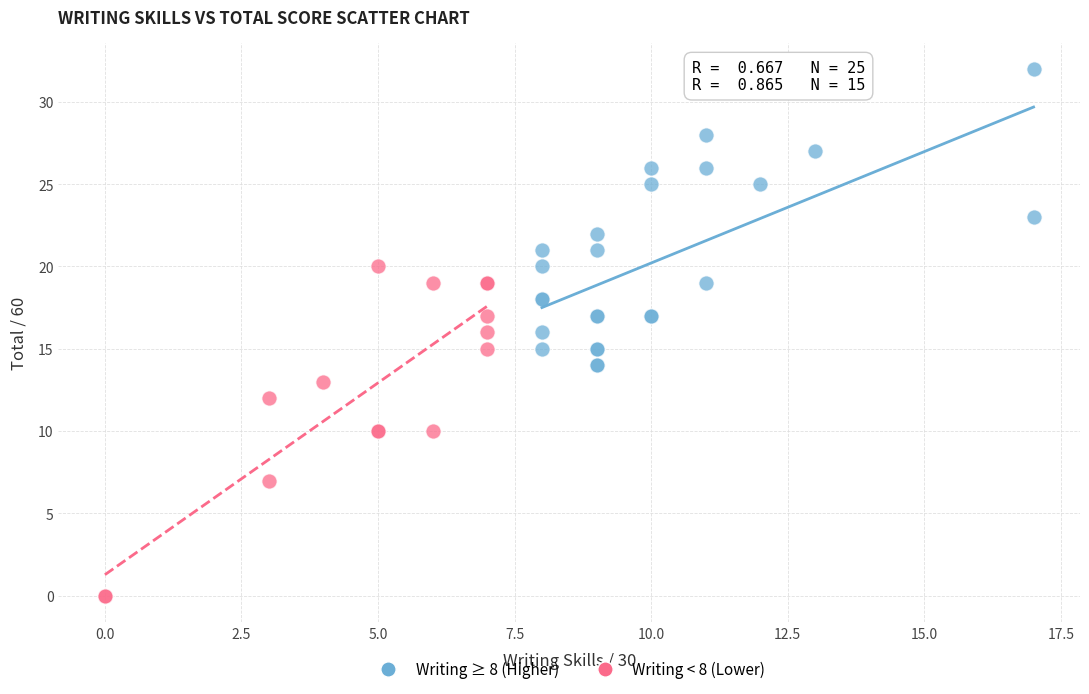

Which series contains the lowest Y value?

Writing < 8 (Lower)